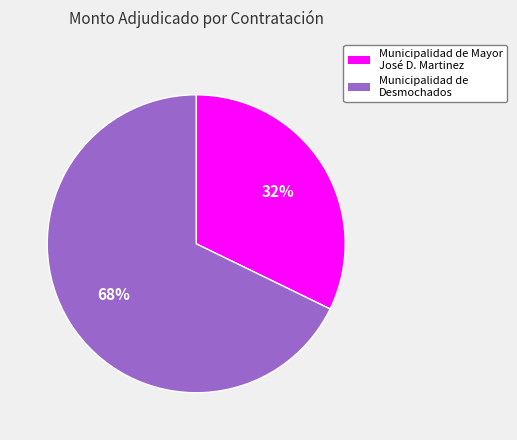

What percentage is the Municipalidad de Mayor José D. Martinez slice, to the nearest percent?

32%